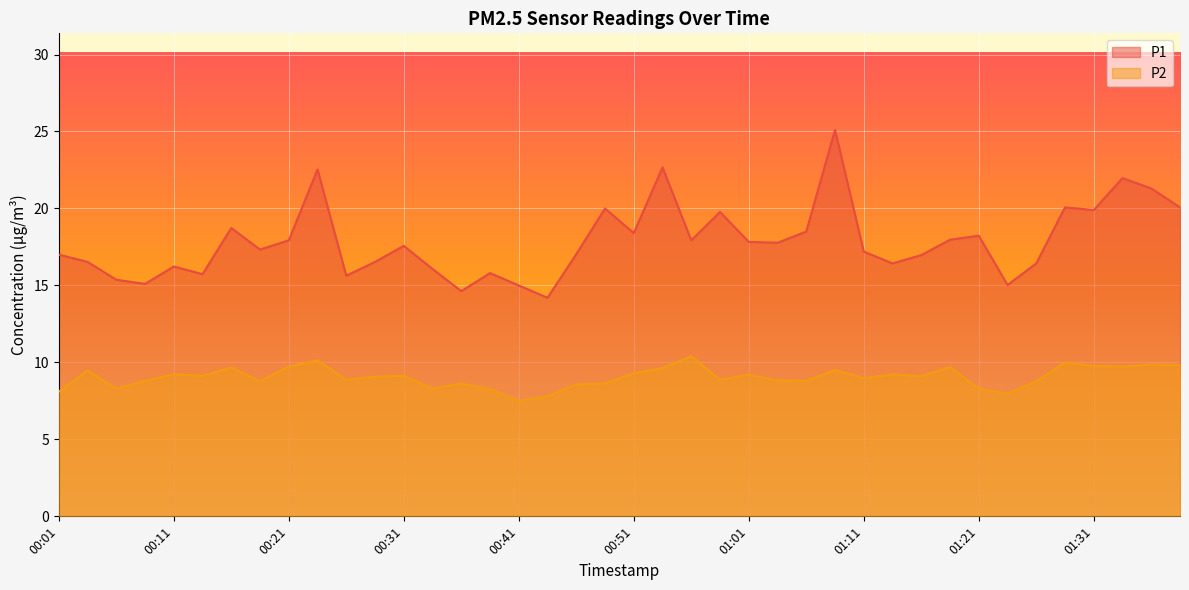

What position from the left is 01:23?

34